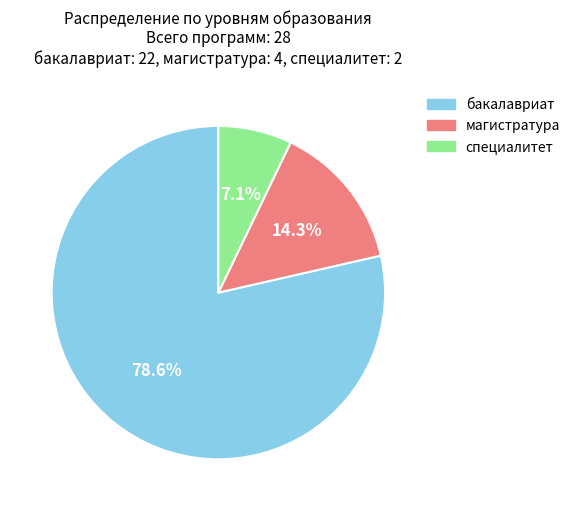

To the nearest percent, what portion does магистратура represent?

14%